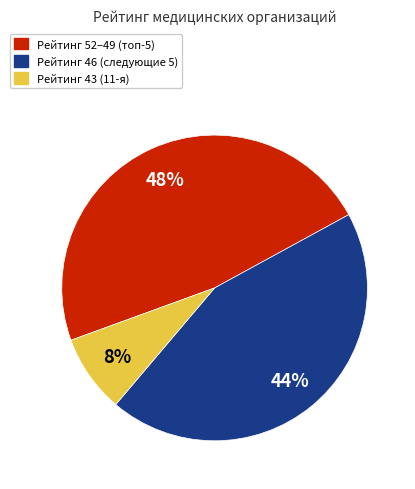

Which category has the smallest portion of the pie?

Рейтинг 43 (11-я)